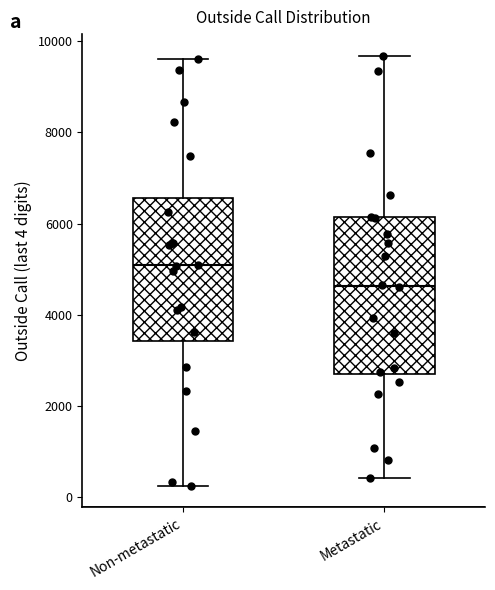

Which box's median line is the highest?

Non-metastatic